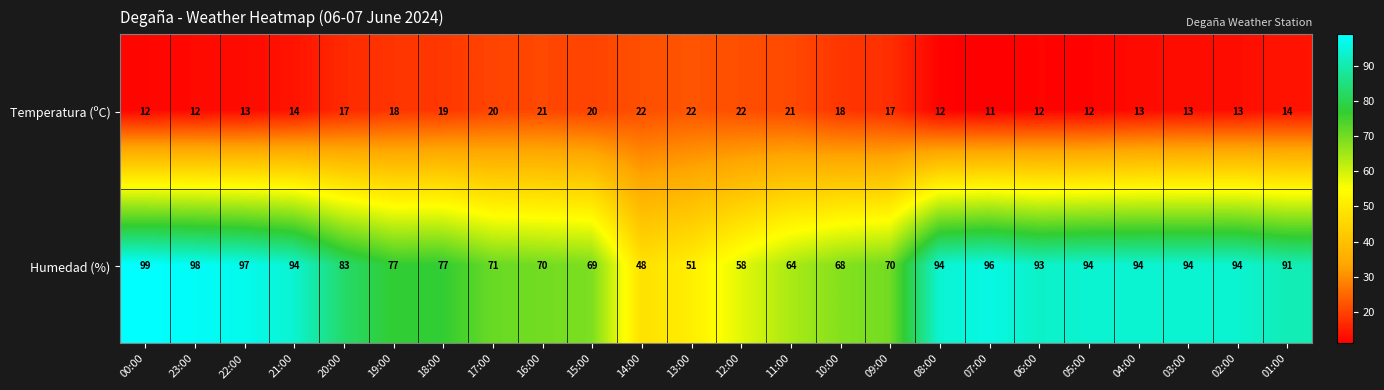

At which category does the chart reach its peak across all series?

00:00